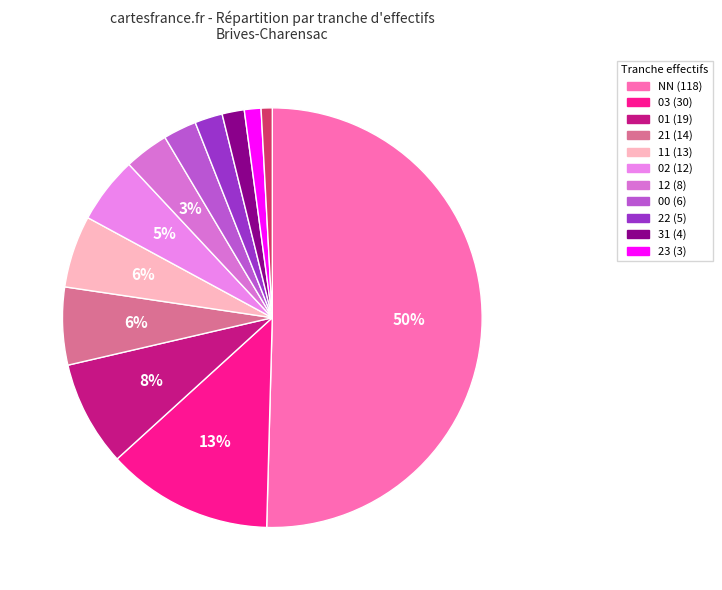

Does any single category account for the majority?

No